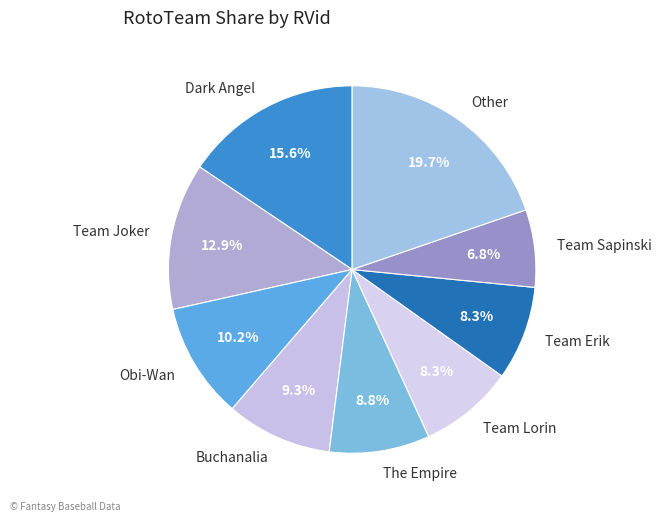

What is the largest slice in the pie chart?

Other